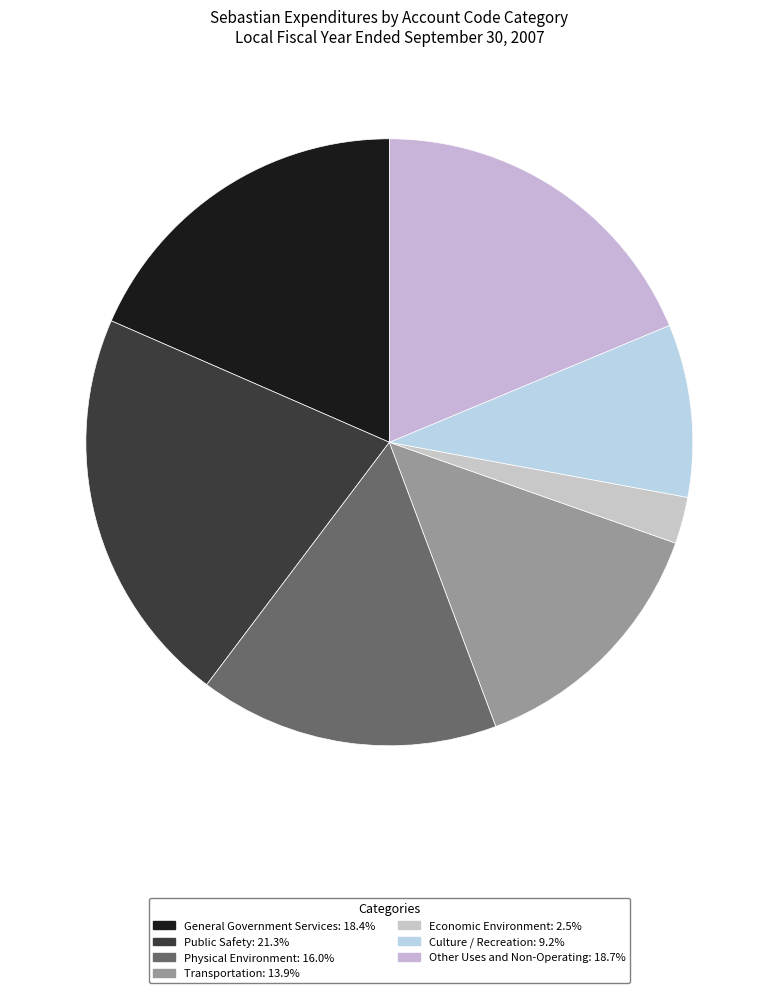

True or false: Public Safety accounts for 21% of the total.

True